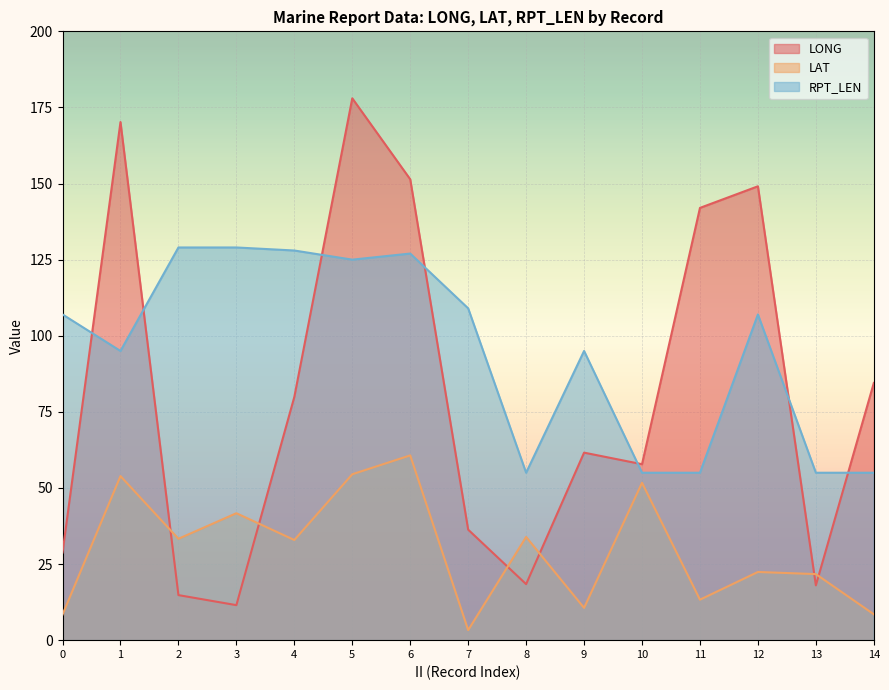

List the series in order of their peak value, lowest first.

LAT, RPT_LEN, LONG